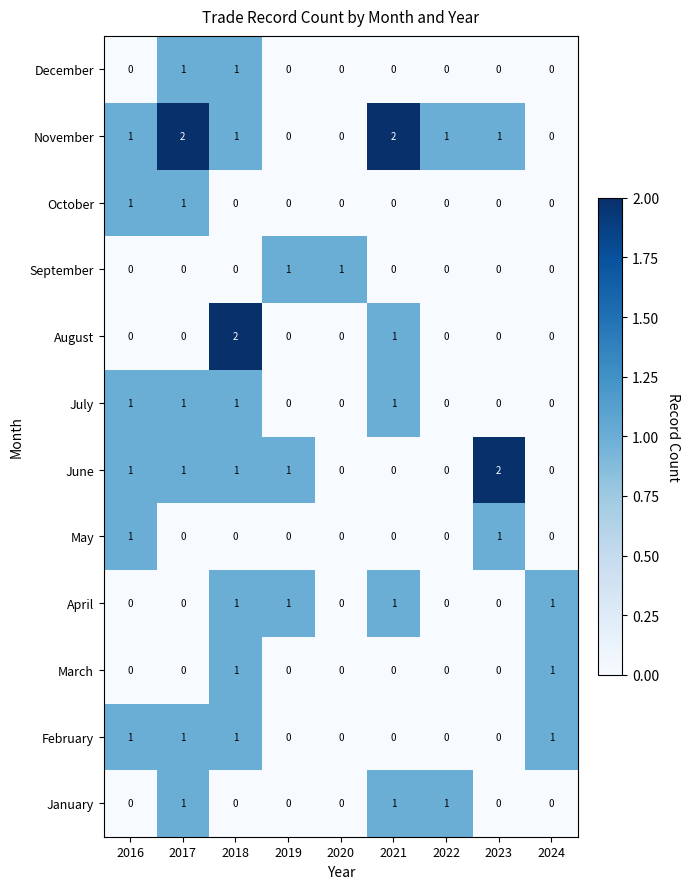

The value of July at 2016 is 1. True or false?

True